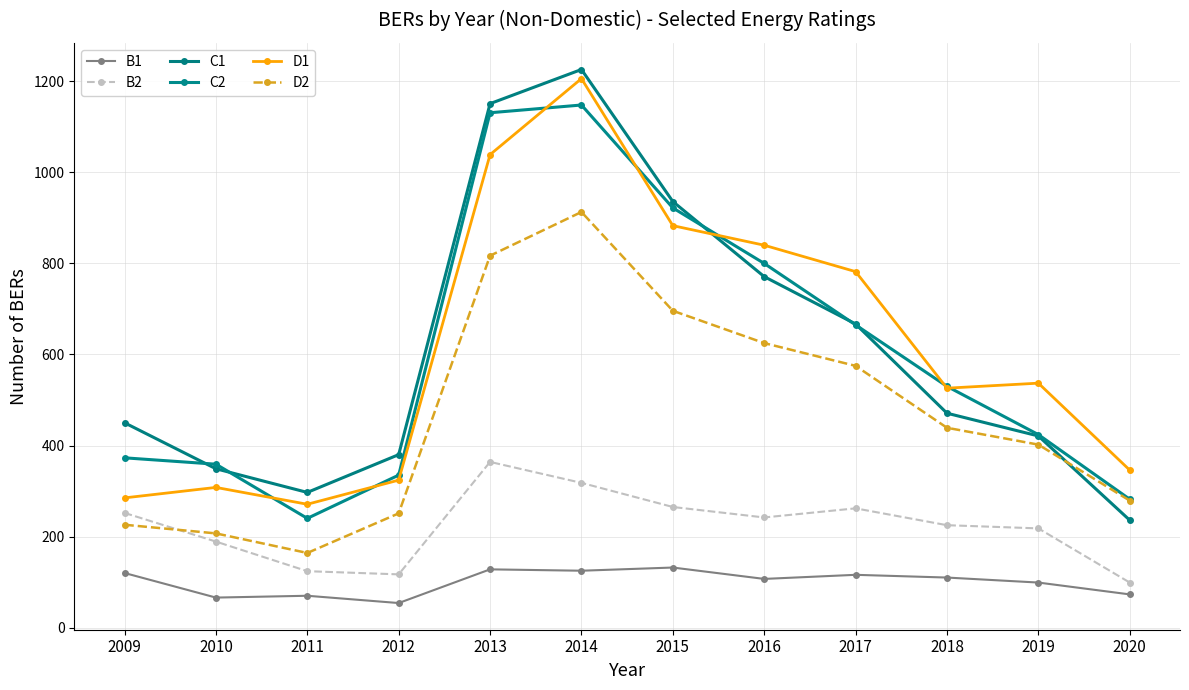

Reading left to right, list all the values displayed in this chart.

B1: 2009=120	2010=66	2011=70	2012=54	2013=128	2014=125	2015=132	2016=107	2017=116	2018=110	2019=99	2020=73
B2: 2009=252	2010=189	2011=124	2012=117	2013=364	2014=318	2015=265	2016=242	2017=262	2018=225	2019=218	2020=99
C1: 2009=450	2010=349	2011=297	2012=380	2013=1151	2014=1226	2015=936	2016=771	2017=667	2018=471	2019=421	2020=236
C2: 2009=373	2010=359	2011=240	2012=335	2013=1131	2014=1148	2015=922	2016=800	2017=665	2018=530	2019=424	2020=282
D1: 2009=285	2010=308	2011=271	2012=324	2013=1039	2014=1206	2015=883	2016=840	2017=782	2018=526	2019=537	2020=346
D2: 2009=226	2010=207	2011=164	2012=251	2013=817	2014=913	2015=696	2016=625	2017=575	2018=439	2019=402	2020=279